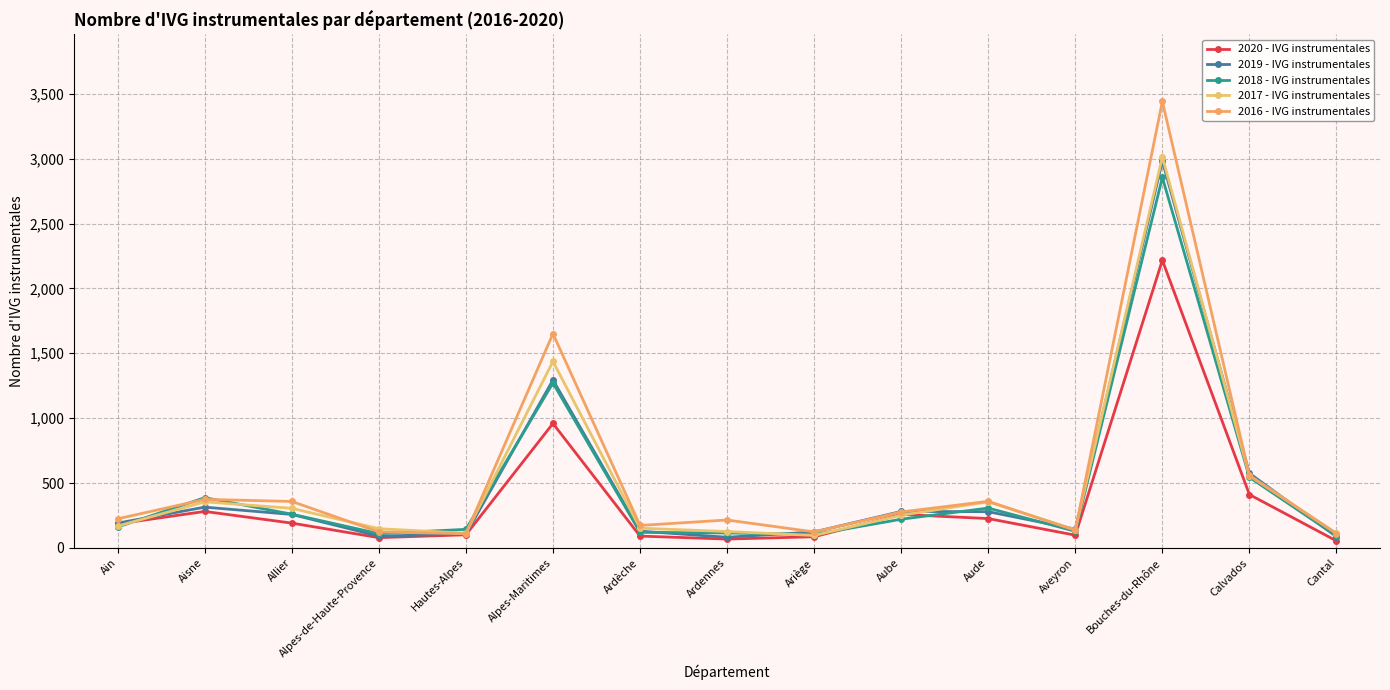

Which series has the largest total across all categories?

2016 - IVG instrumentales